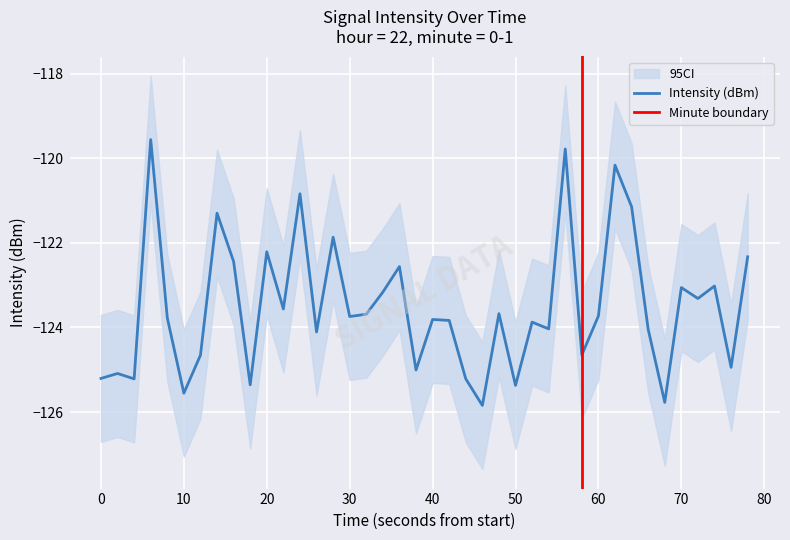

What is the highest value of the Intensity (dBm) series?

-119.6